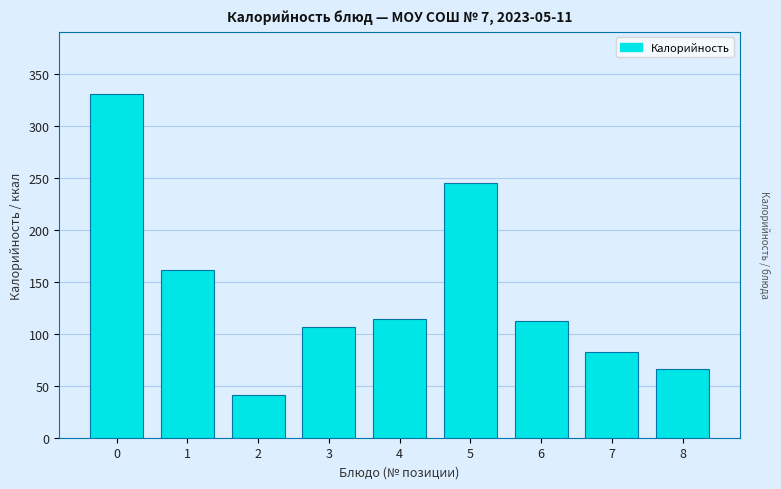

Reading right to left, what are all the values shown in this chart?

66.0	82.2	112.4	245.0	114.5	106.4	41.0	161.0	330.8